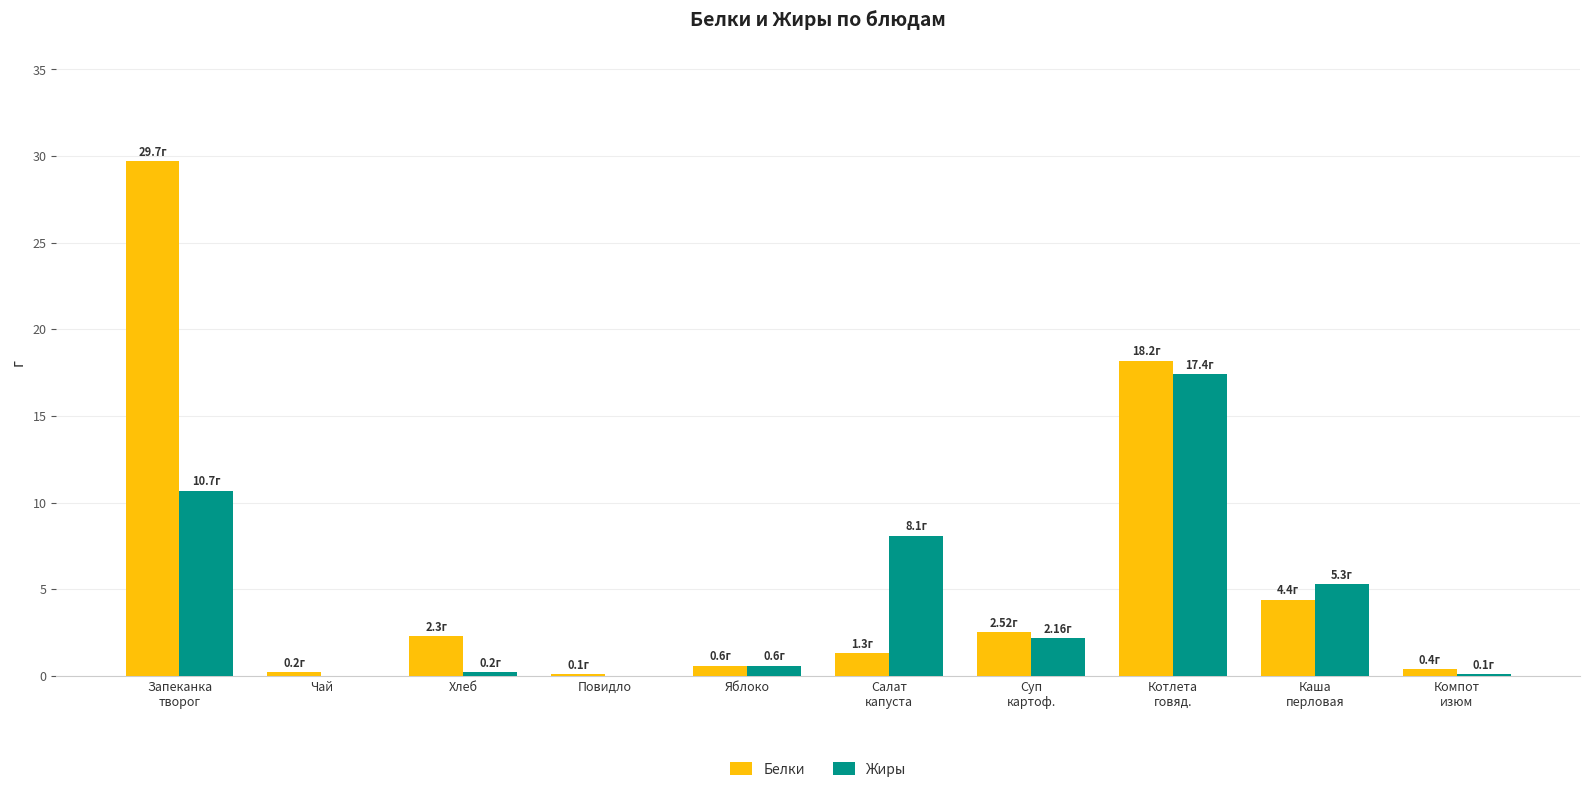

Which series has the largest total across all categories?

Белки